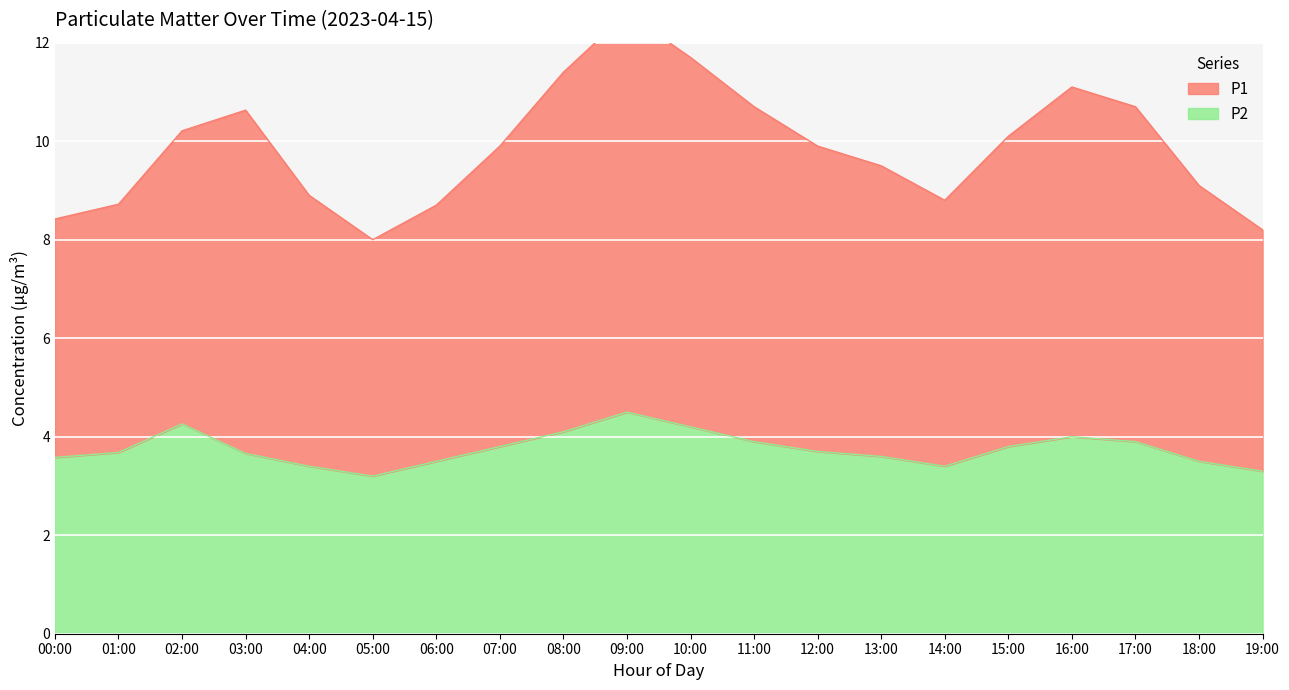

Is it true that P2 equals 7.0 at 02:00?

False